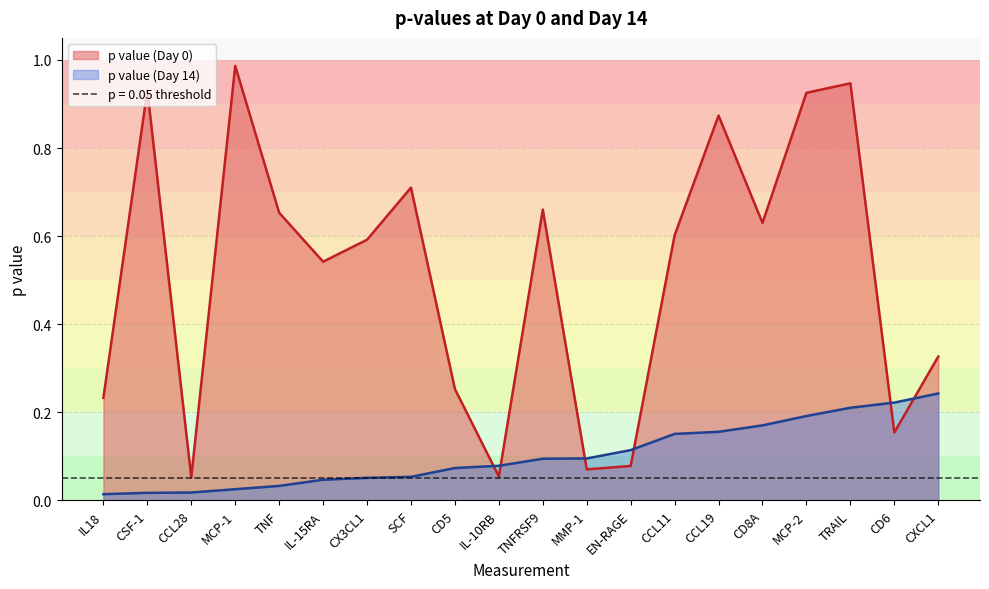

True or false: there are more than 1 points higher than both neighbors.

True